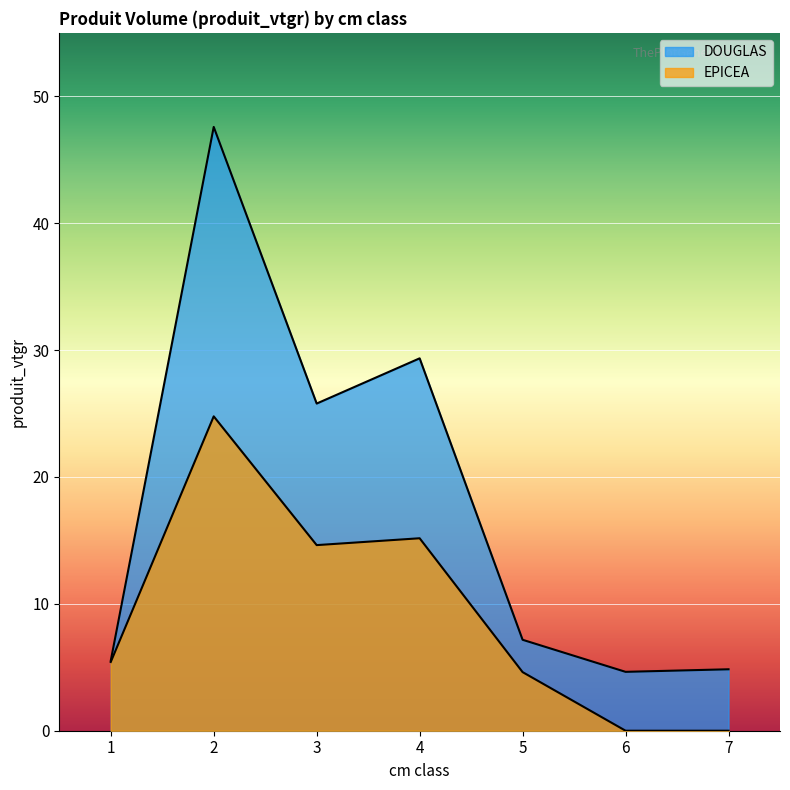

At which category is the sum across all series the highest?

2